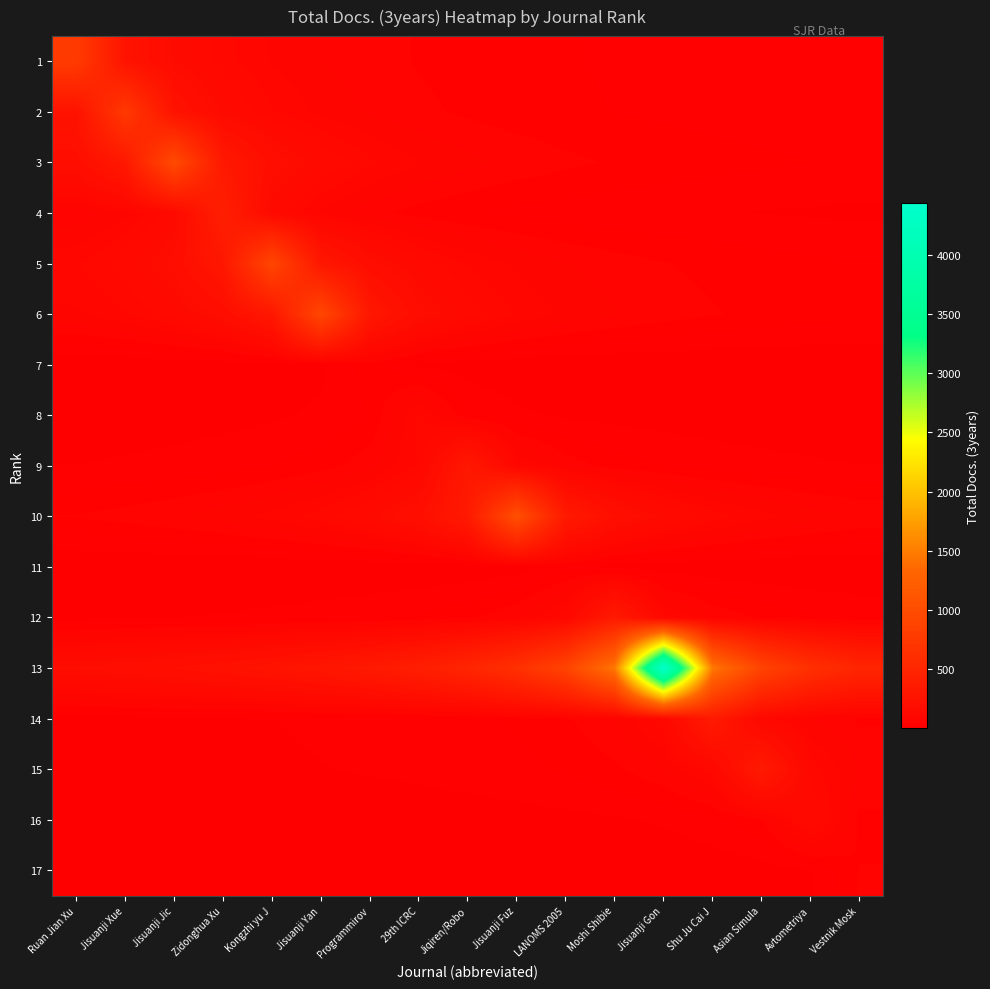

How many distinct data groups are displayed?

17